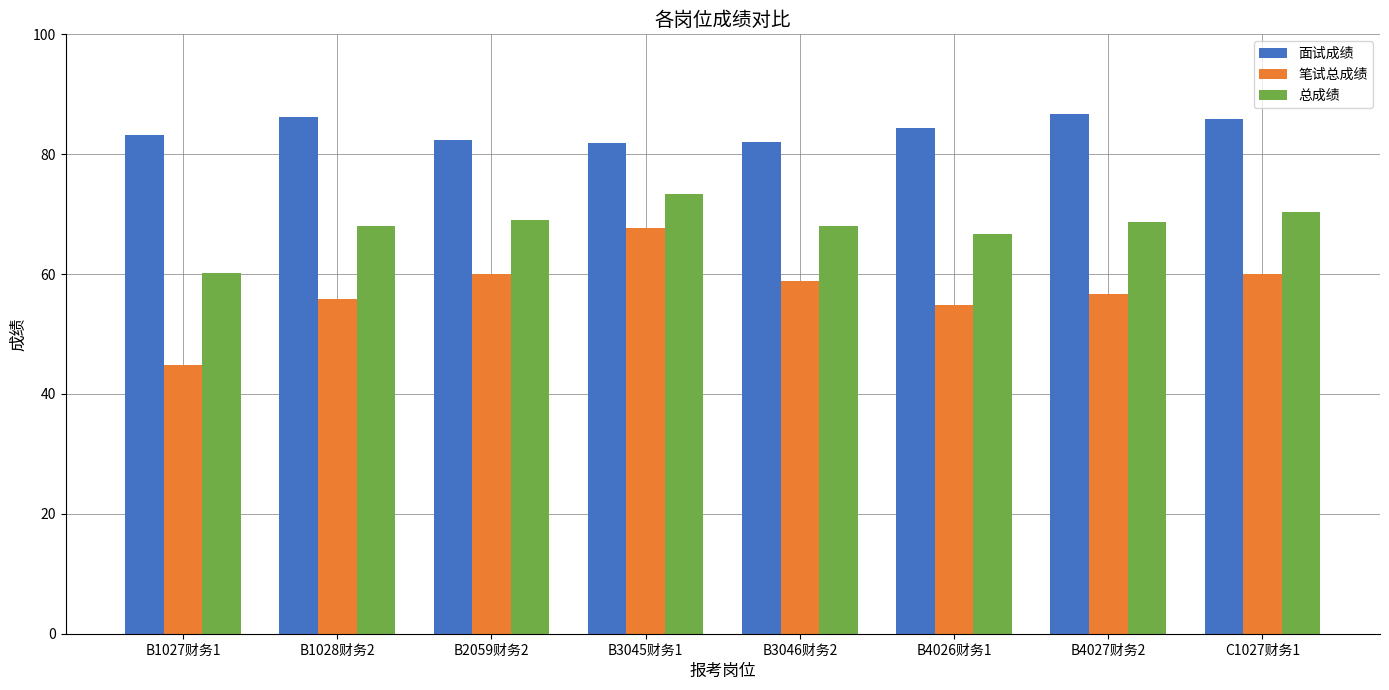

Is the value of 总成绩 at B4027财务2 greater than the value of 笔试总成绩 at B1028财务2?

Yes